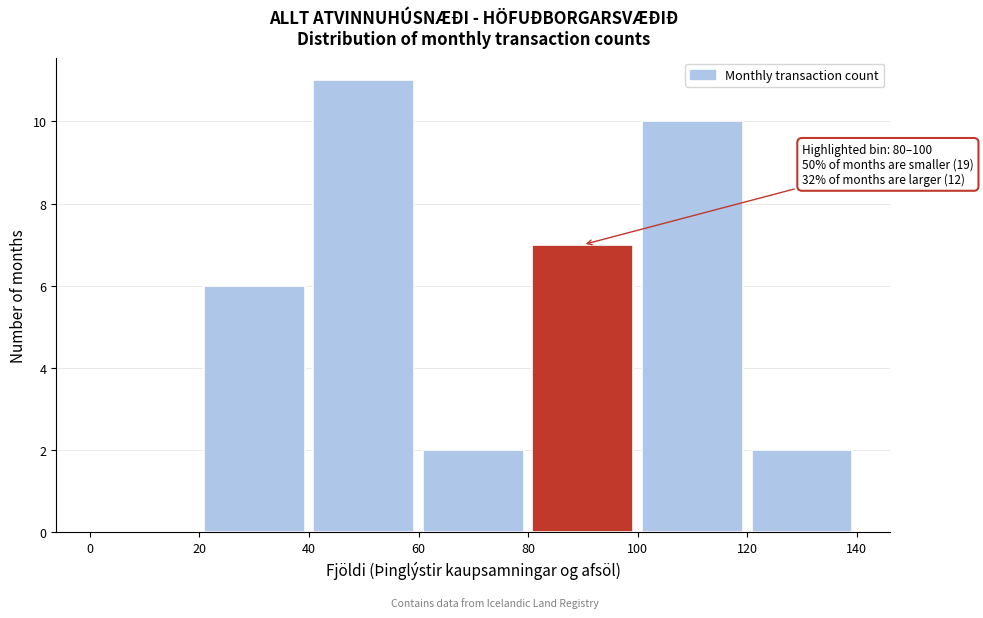

Over which range of the x-axis is the bar tallest?

40 to 60